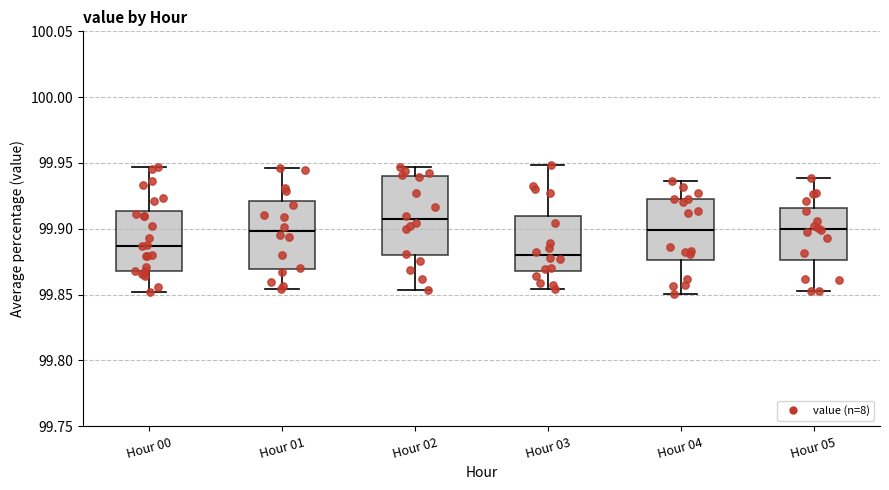

Reading left to right, transcribe this box plot: for each box, give where its median line is, the range the box spans, and where its two whiskers end, as read against the y-axis. The values are not printed on the chart, so give them approximately, as read against the axis.

Hour 00: median 99.885, box 99.870 to 99.915, whiskers 99.850 to 99.945
Hour 01: median 99.900, box 99.870 to 99.920, whiskers 99.855 to 99.945
Hour 02: median 99.905, box 99.880 to 99.940, whiskers 99.855 to 99.945
Hour 03: median 99.880, box 99.870 to 99.910, whiskers 99.855 to 99.950
Hour 04: median 99.900, box 99.875 to 99.925, whiskers 99.850 to 99.935
Hour 05: median 99.900, box 99.875 to 99.915, whiskers 99.855 to 99.940